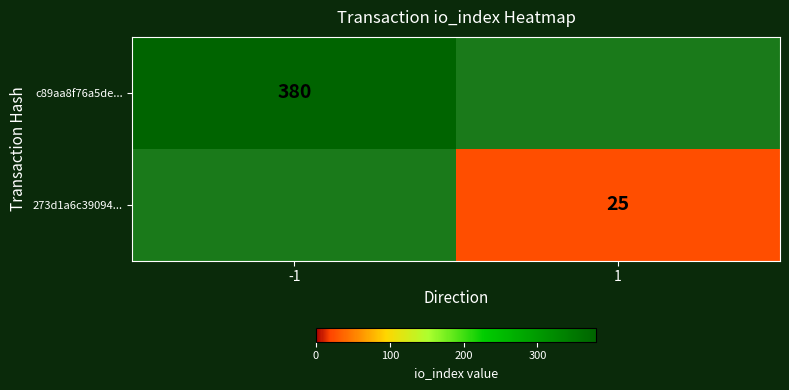

What is the greatest value displayed?

380